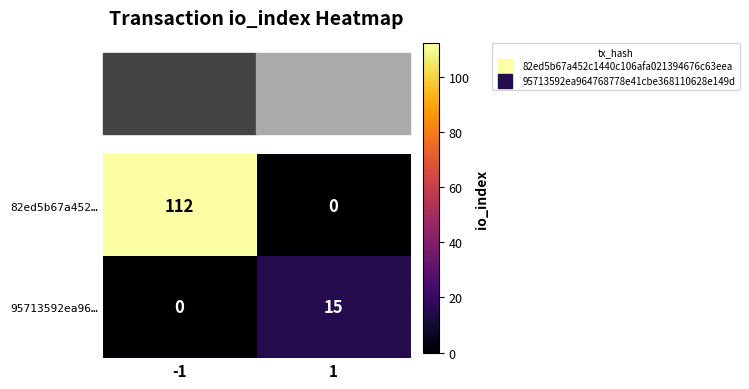

What is the difference between the 95713592ea96… values at 1 and -1?

15